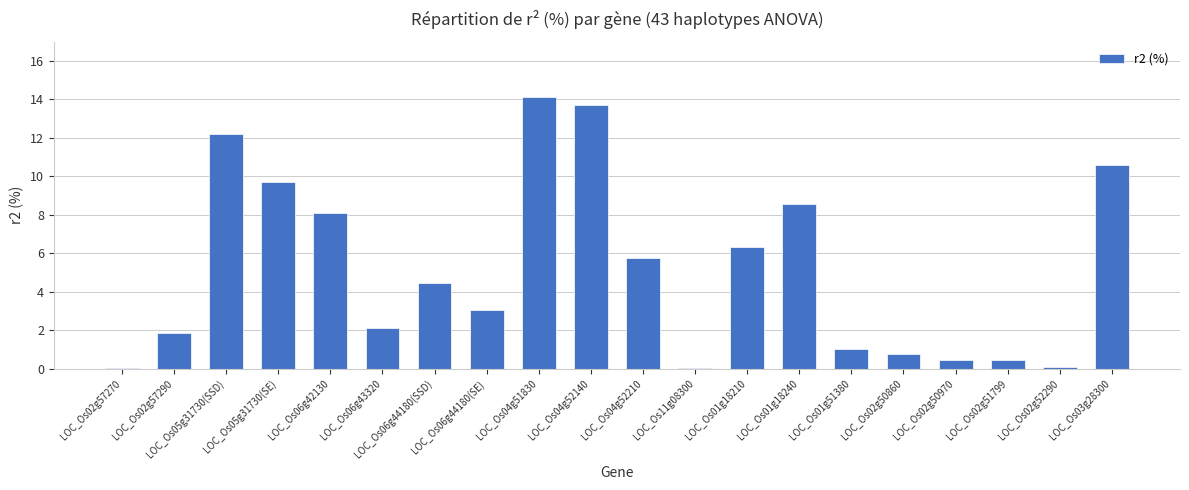

What is the sum of all values?

103.5